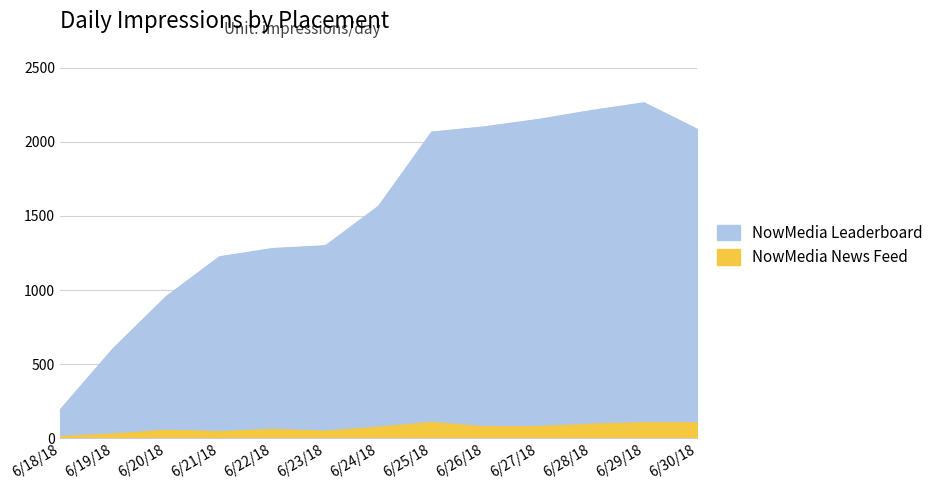

What is the value of the NowMedia Leaderboard point at the 3rd from the left?

956